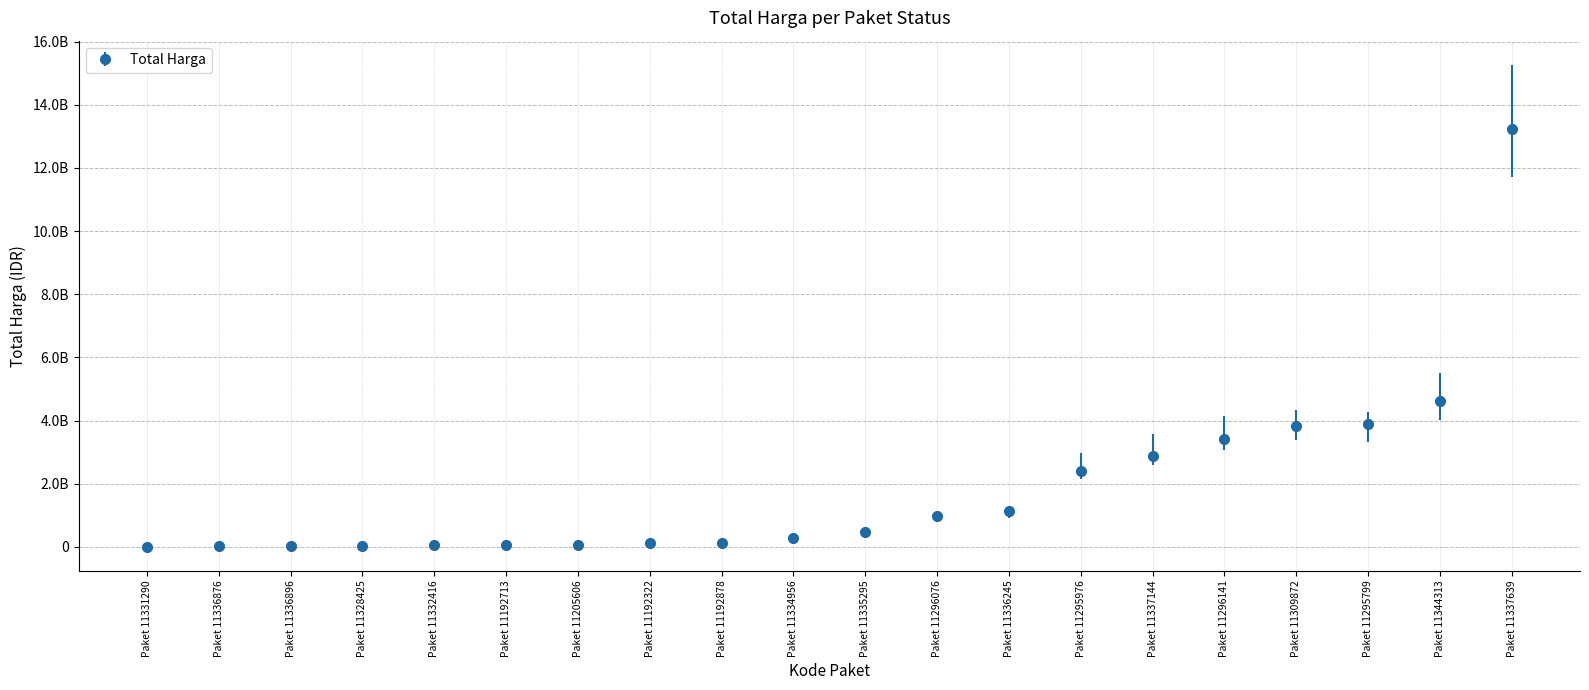

What is the ratio of the value at Paket 11296141 to the value at Paket 11337144?

1.2